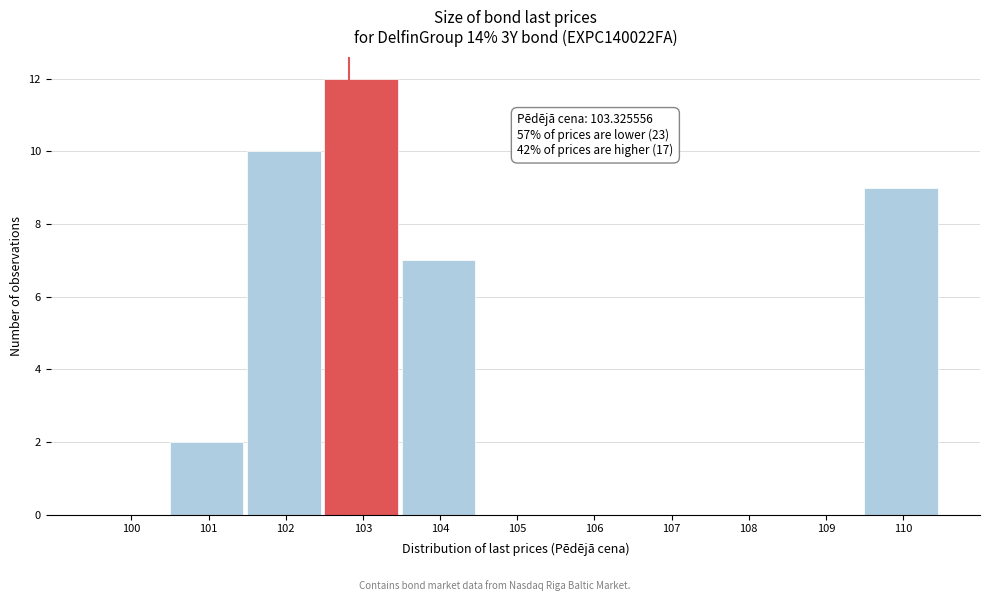

Reading left to right, list all the values displayed in this chart.

100=0	101=2	102=10	103=12	104=7	105=0	106=0	107=0	108=0	109=0	110=9